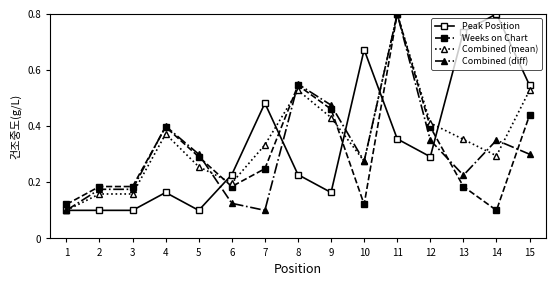

Is the value of Combined (mean) at 9 greater than the value of Weeks on Chart at 12?

Yes